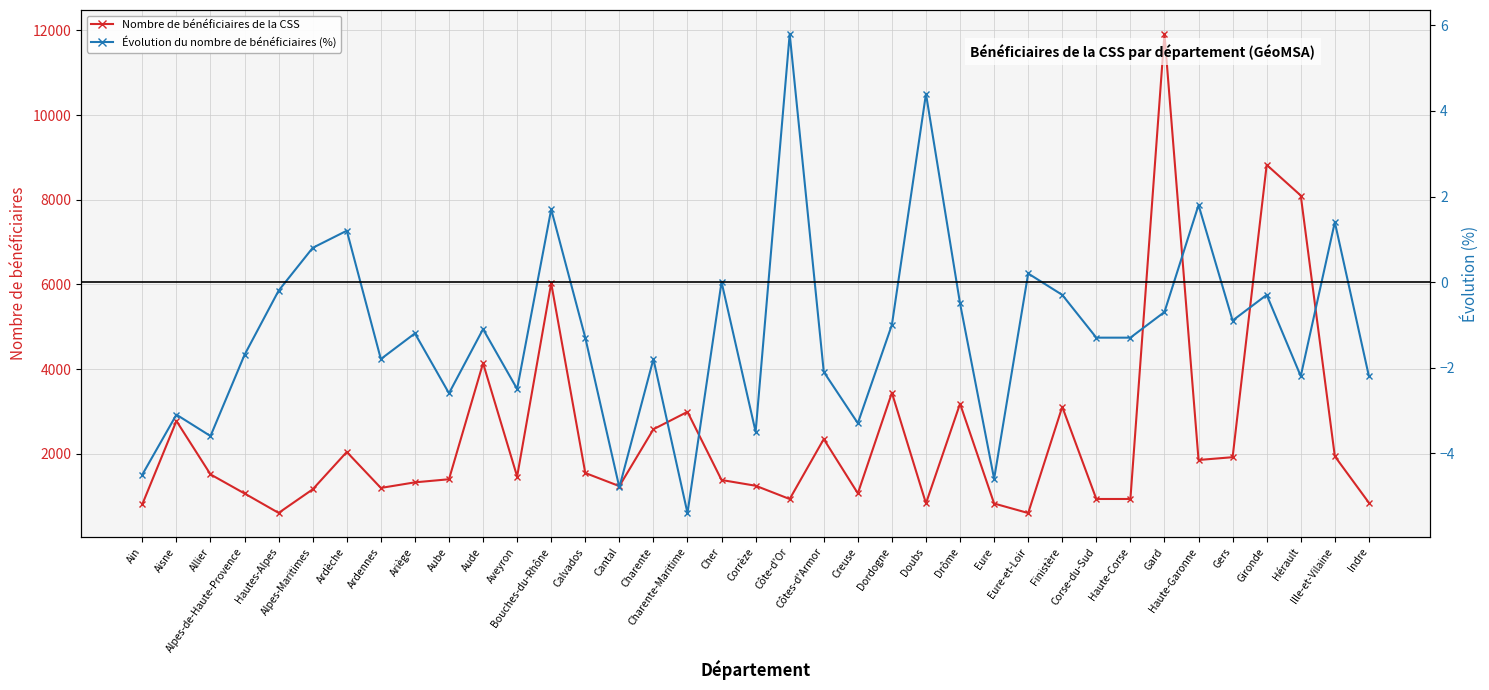

Reading right to left, what are all the values shown in this chart?

Nombre de bénéficiaires de la CSS: Indre=844.0	Ille-et-Vilaine=1942.0	Hérault=8101.0	Gironde=8825.0	Gers=1920.0	Haute-Garonne=1854.0	Gard=11917.0	Haute-Corse=933.0	Corse-du-Sud=933.0	Finistère=3110.0	Eure-et-Loir=601.0	Eure=826.0	Drôme=3183.0	Doubs=830.0	Dordogne=3441.0	Creuse=1066.0	Côtes-d'Armor=2348.0	Côte-d'Or=932.0	Corrèze=1246.0	Cher=1381.0	Charente-Maritime=2991.0	Charente=2580.0	Cantal=1237.0	Calvados=1547.0	Bouches-du-Rhône=6030.0	Aveyron=1464.0	Aude=4141.0	Aube=1399.0	Ariège=1326.0	Ardennes=1194.0	Ardèche=2044.0	Alpes-Maritimes=1161.0	Hautes-Alpes=604.0	Alpes-de-Haute-Provence=1063.0	Allier=1514.0	Aisne=2776.0	Ain=811.0
Évolution du nombre de bénéficiaires (%): Indre=-2.2	Ille-et-Vilaine=1.4	Hérault=-2.2	Gironde=-0.3	Gers=-0.9	Haute-Garonne=1.8	Gard=-0.7	Haute-Corse=-1.3	Corse-du-Sud=-1.3	Finistère=-0.3	Eure-et-Loir=0.2	Eure=-4.6	Drôme=-0.5	Doubs=4.4	Dordogne=-1.0	Creuse=-3.3	Côtes-d'Armor=-2.1	Côte-d'Or=5.8	Corrèze=-3.5	Cher=0.0	Charente-Maritime=-5.4	Charente=-1.8	Cantal=-4.8	Calvados=-1.3	Bouches-du-Rhône=1.7	Aveyron=-2.5	Aude=-1.1	Aube=-2.6	Ariège=-1.2	Ardennes=-1.8	Ardèche=1.2	Alpes-Maritimes=0.8	Hautes-Alpes=-0.2	Alpes-de-Haute-Provence=-1.7	Allier=-3.6	Aisne=-3.1	Ain=-4.5